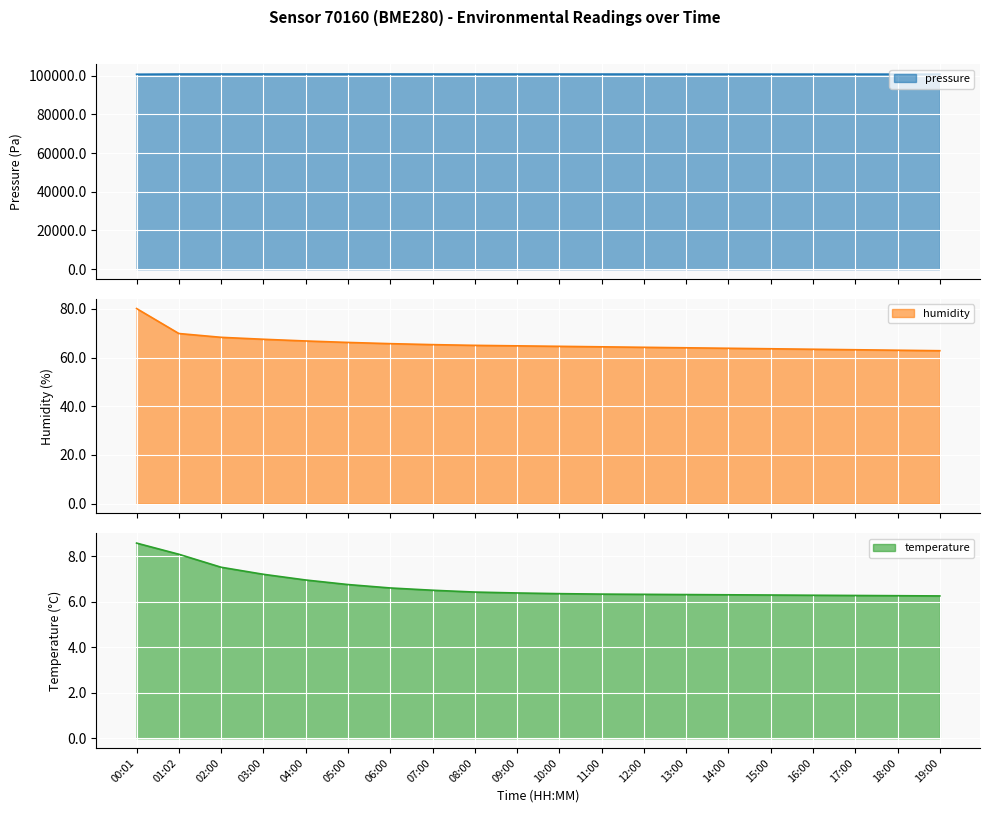

What is the label of the 20th point from the right?

00:01